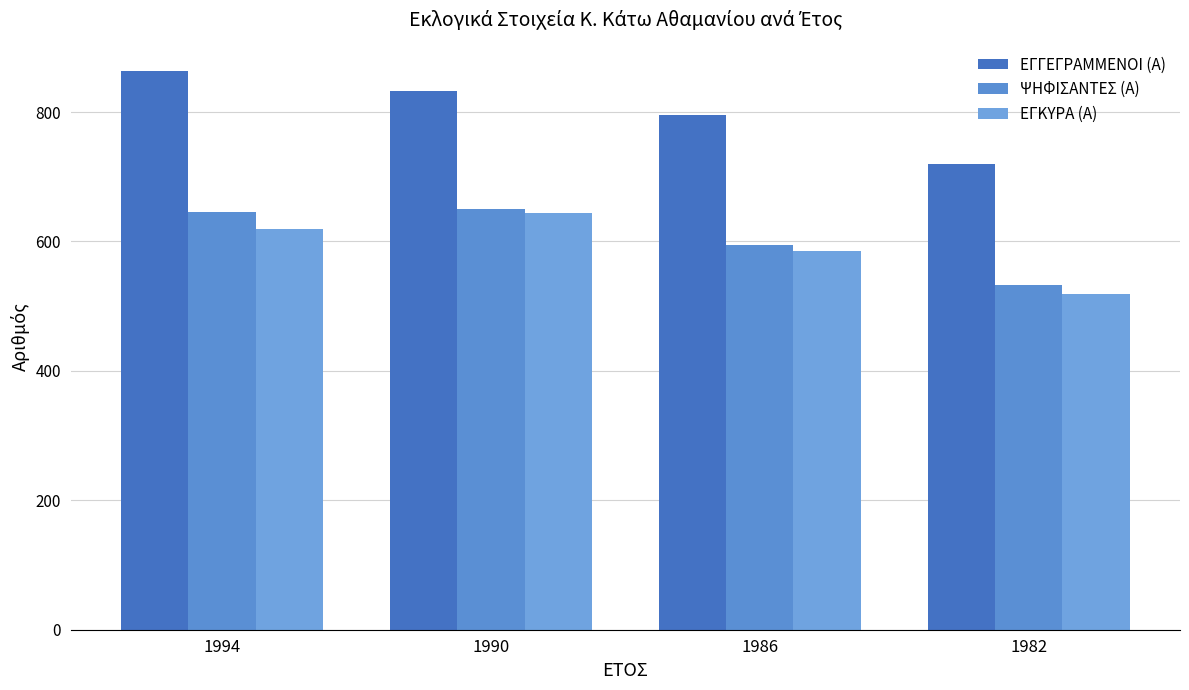

At how many categories does at least one series exceed 645?

4